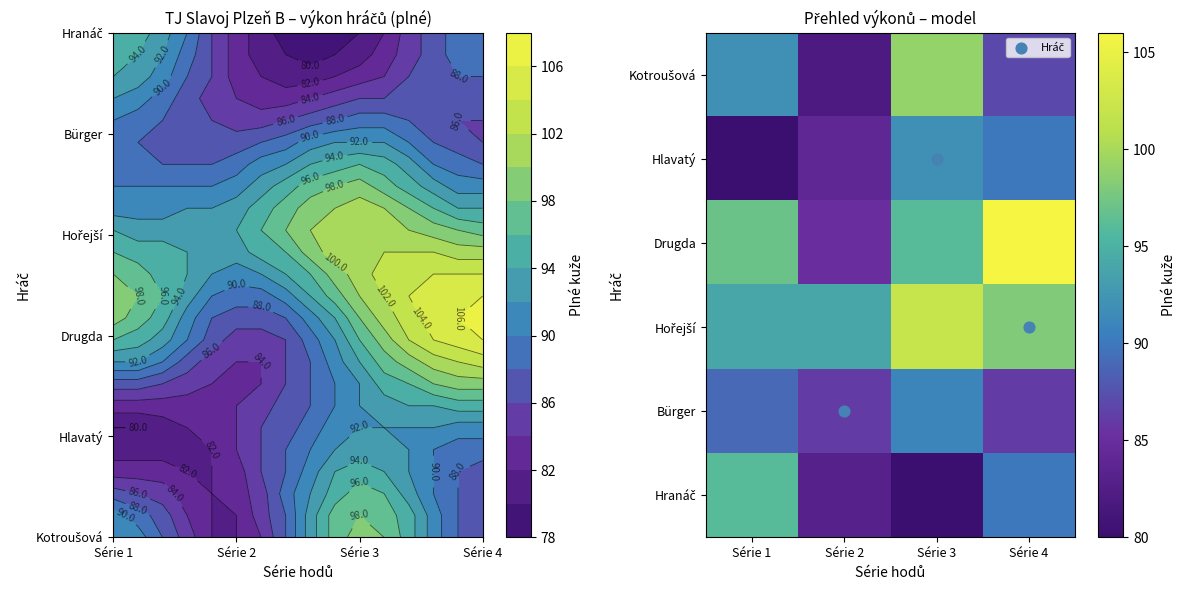

At which label is Hlavatý closest to 86?

Série 2